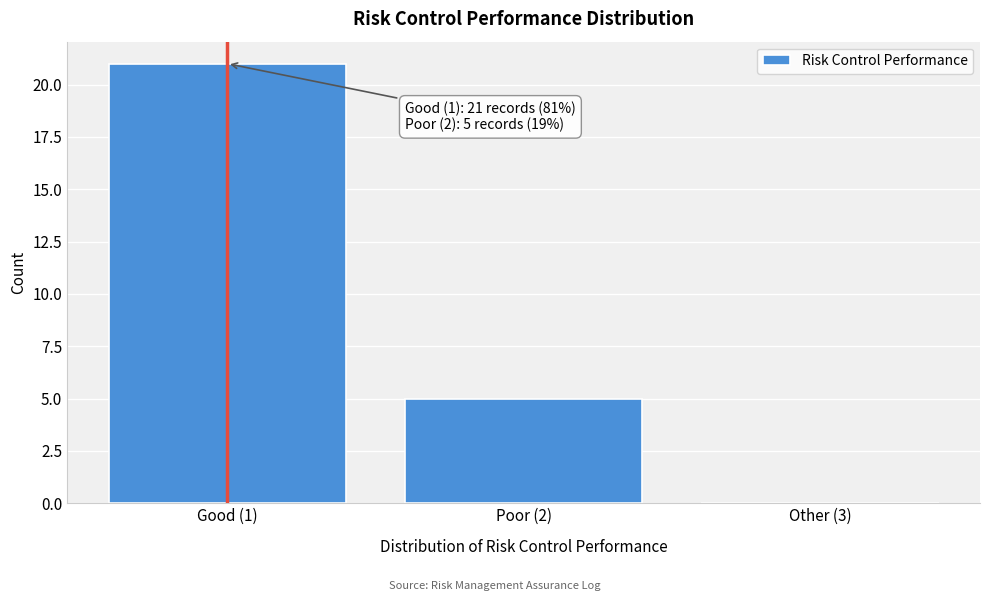

Reading left to right, what are all the values shown in this chart?

Good (1)=21	Poor (2)=5	Other (3)=0